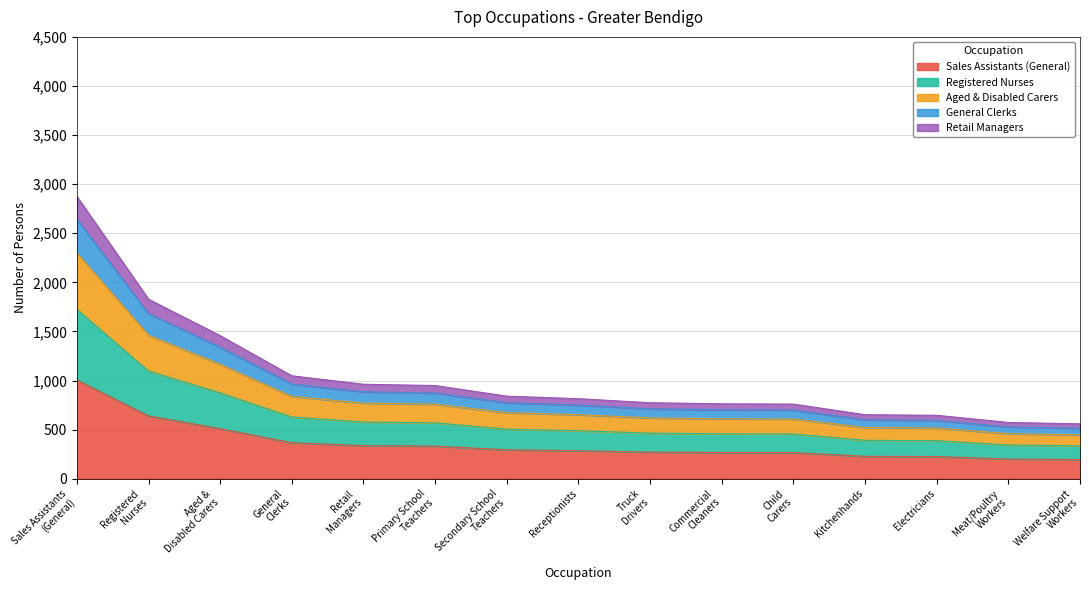

At how many categories does at least one series exceed 1412?

3